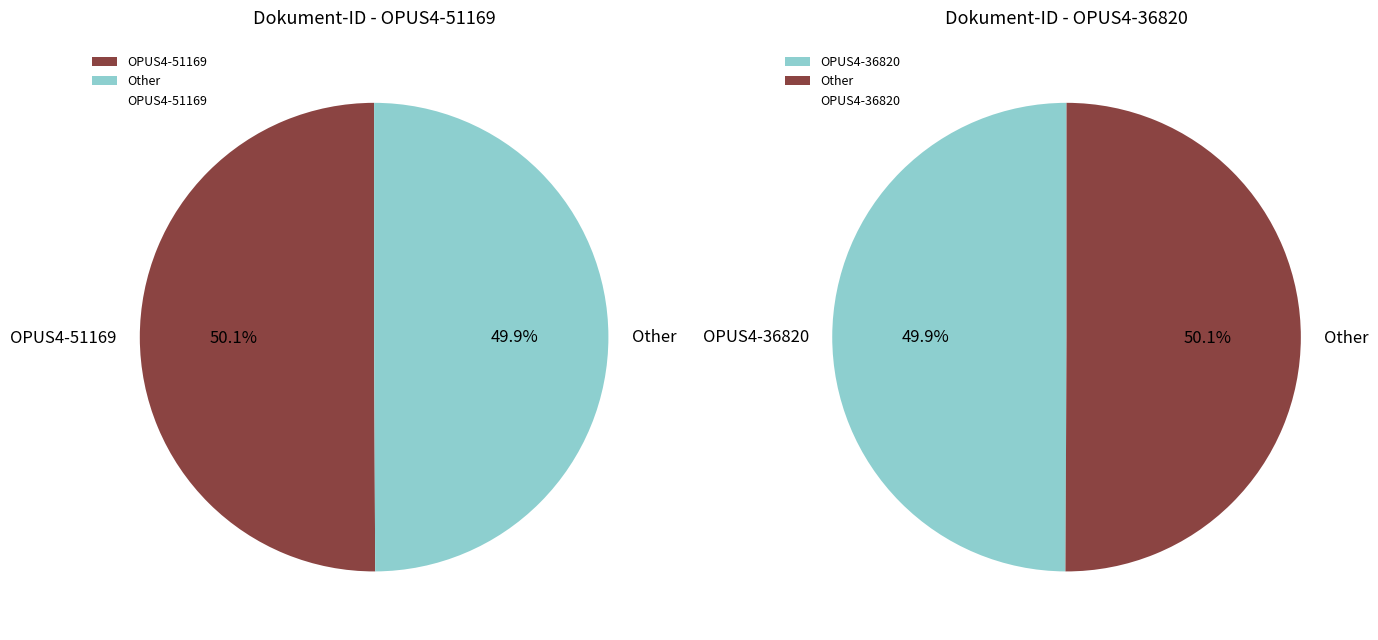

Is OPUS4-51169 the majority of the pie?

Yes